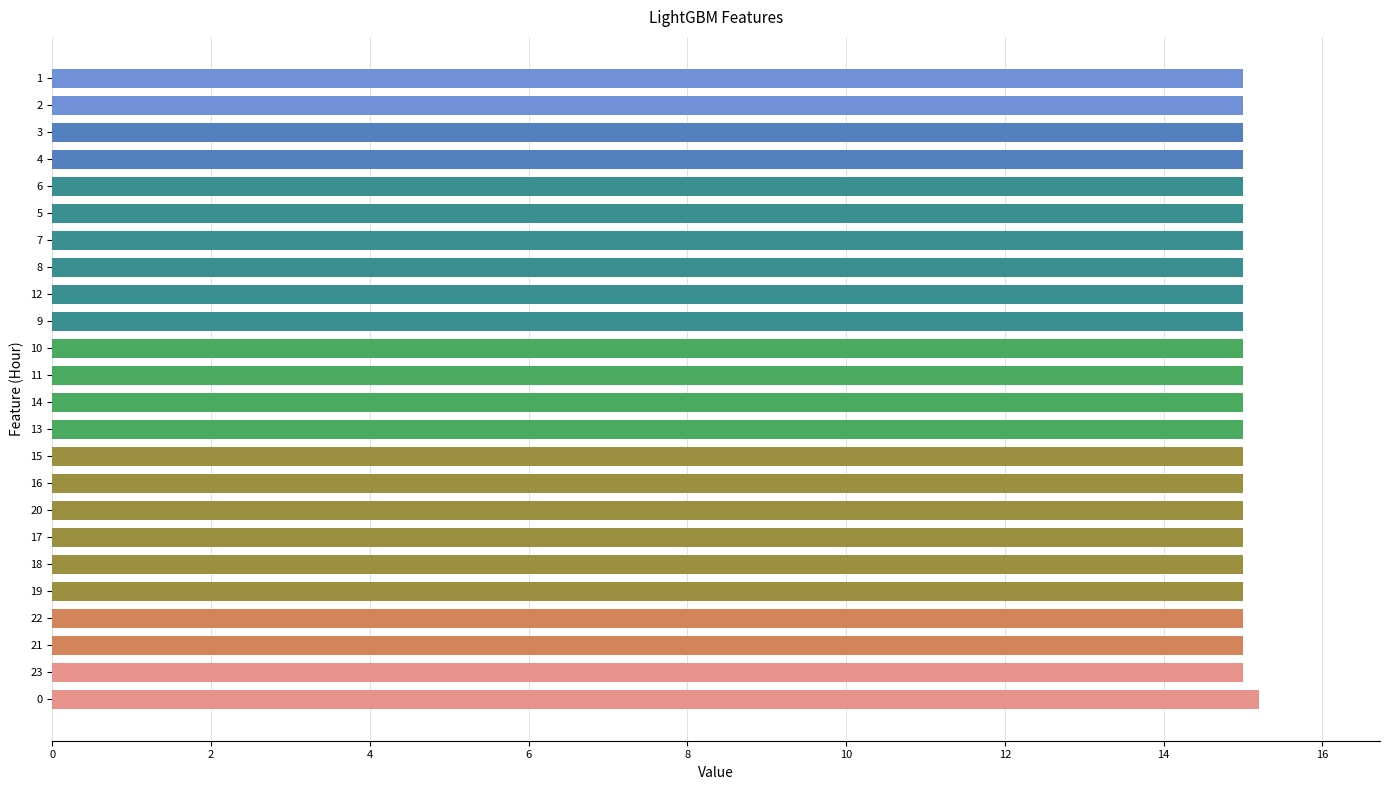

Read the value at 17.

15.0